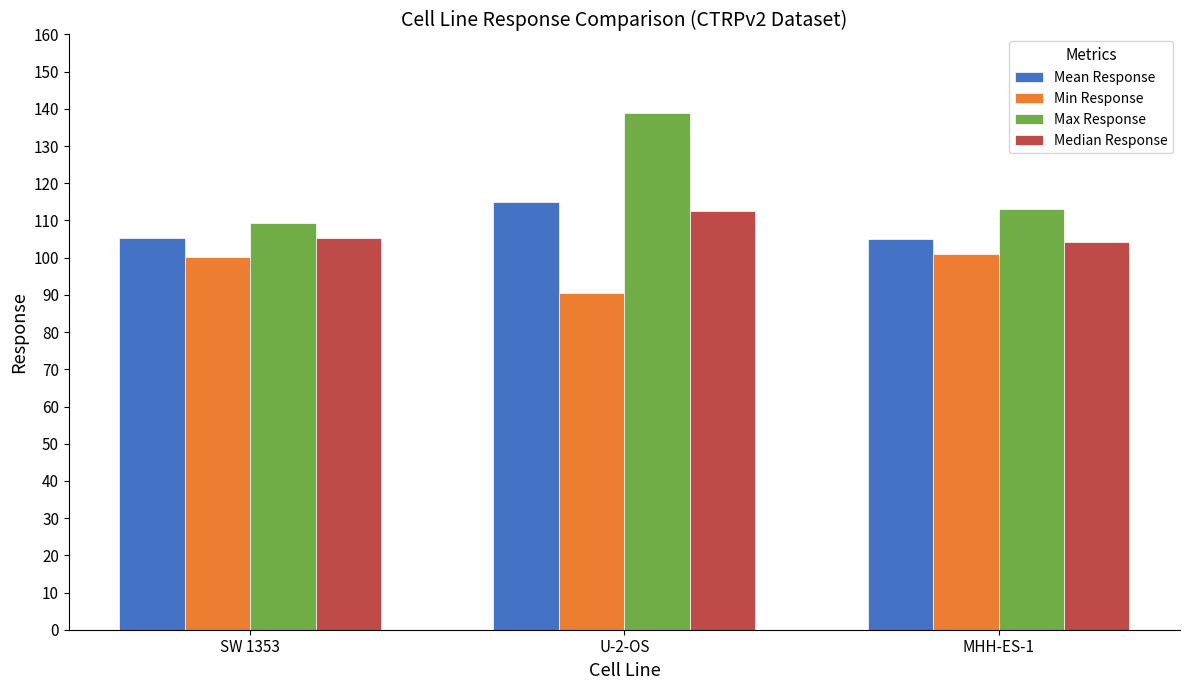

Which series changed the most between SW 1353 and U-2-OS?

Max Response